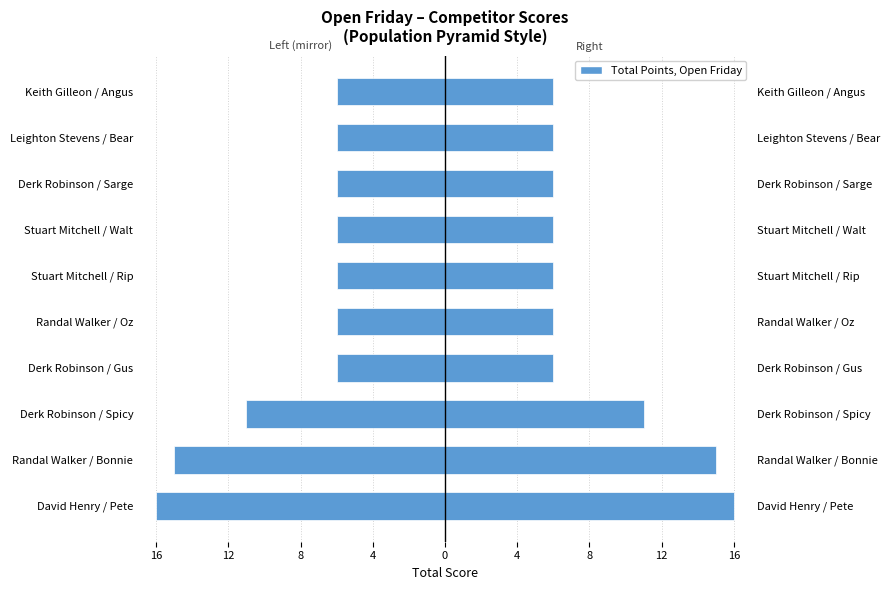

Reading right to left, list all the values displayed in this chart.

Total Points (left mirror): -6	-6	-6	-6	-6	-6	-6	-11	-15	-16
Total Points: 6	6	6	6	6	6	6	11	15	16